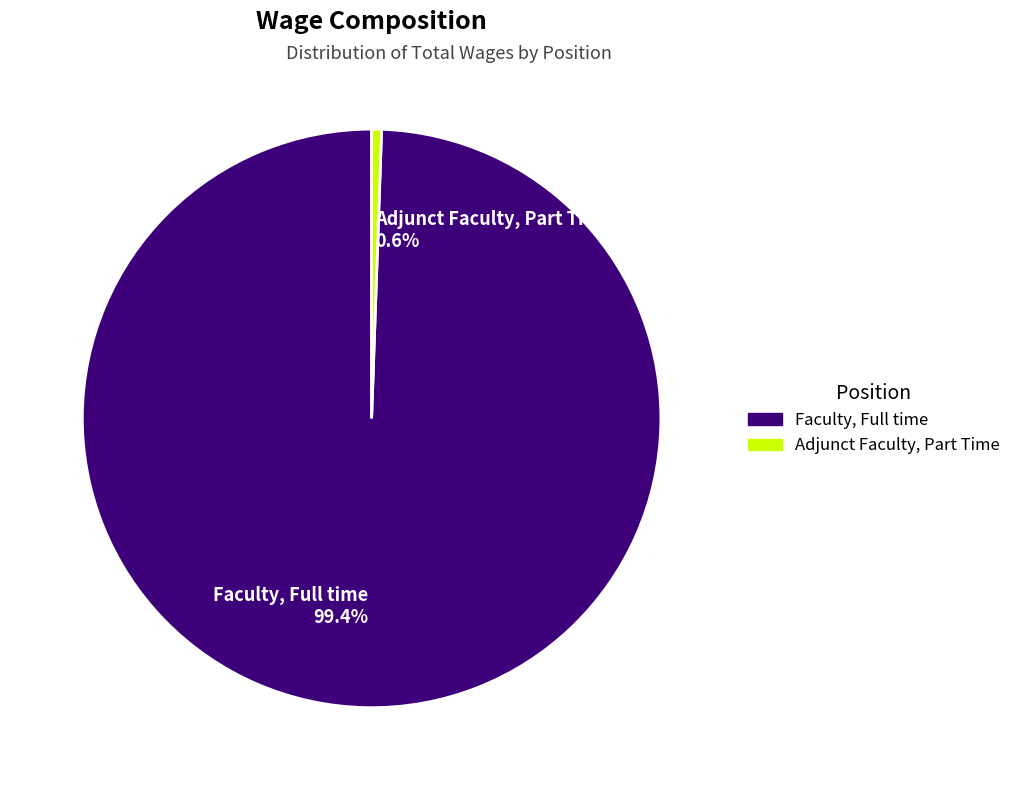

How many segments does this pie chart have?

2